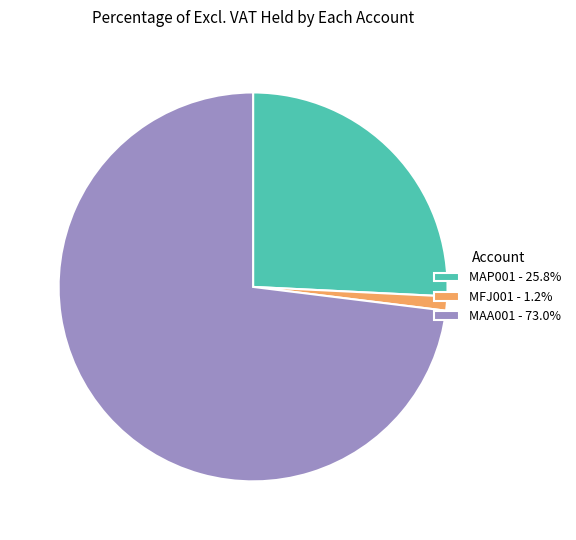

What is the ratio of the value at MAA001 to the value at MFJ001?

62.0